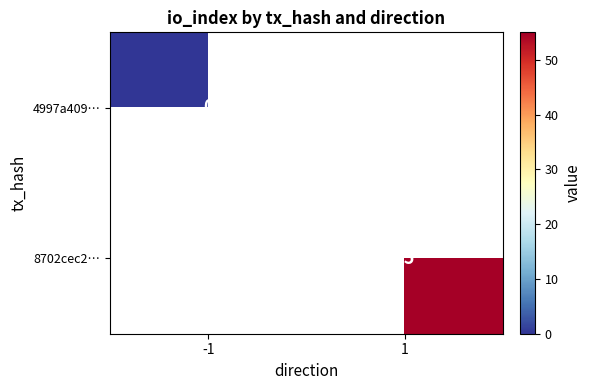

Is it true that 8702cec2… equals 24 at 1?

False